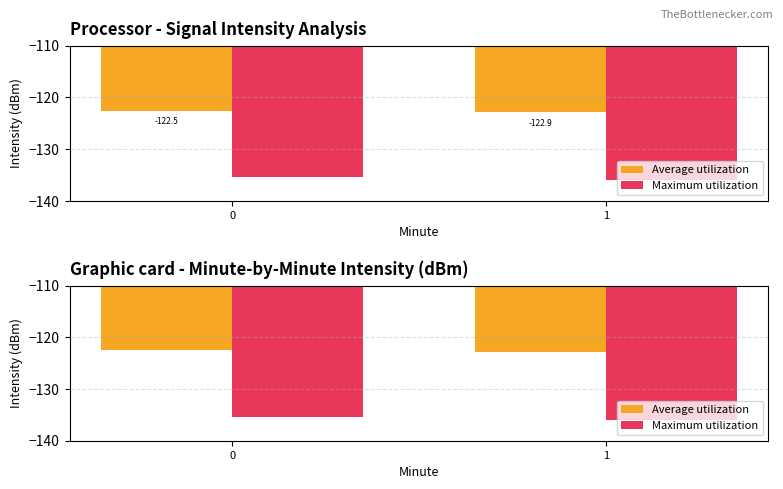

What is the value of the Maximum utilization bar at the 2nd from the left?

-135.9